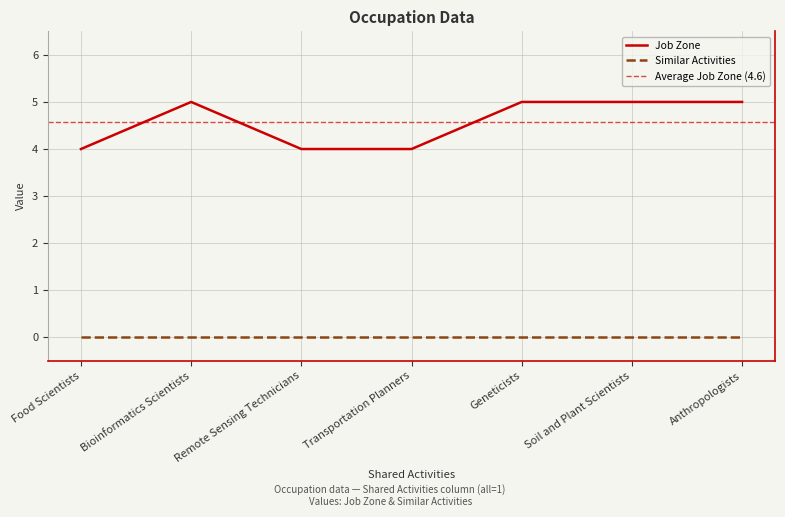

What is the approximate value at Soil and Plant Scientists?

5